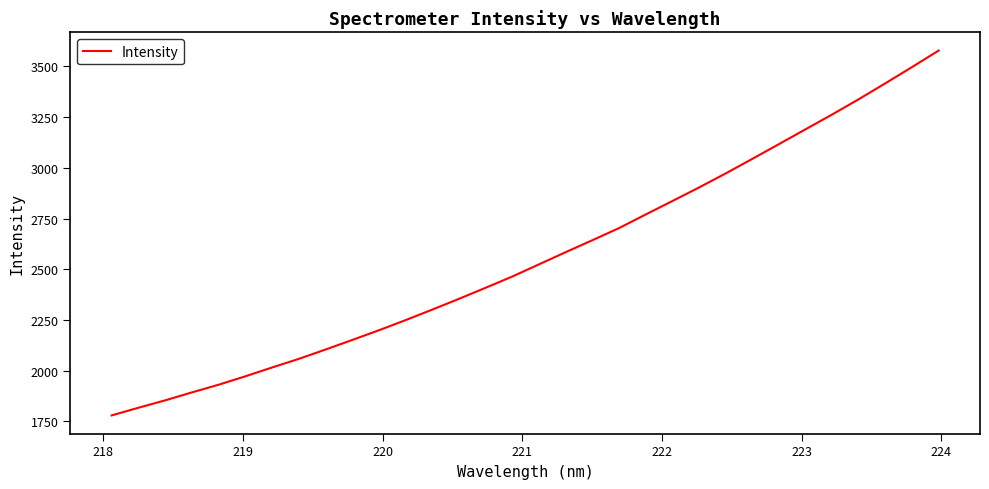

What is the difference between the maximum and minimum values?

1798.8